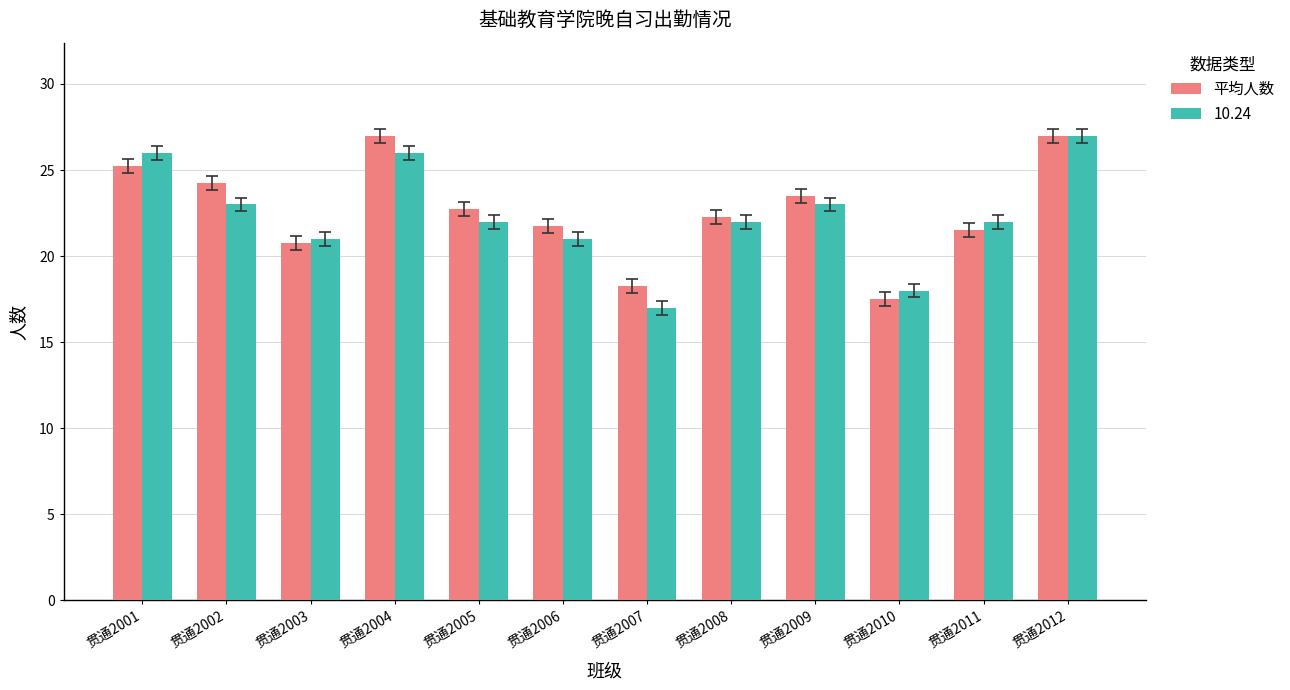

True or false: 平均人数 has a value of 25.8 at 贯通2010.

False